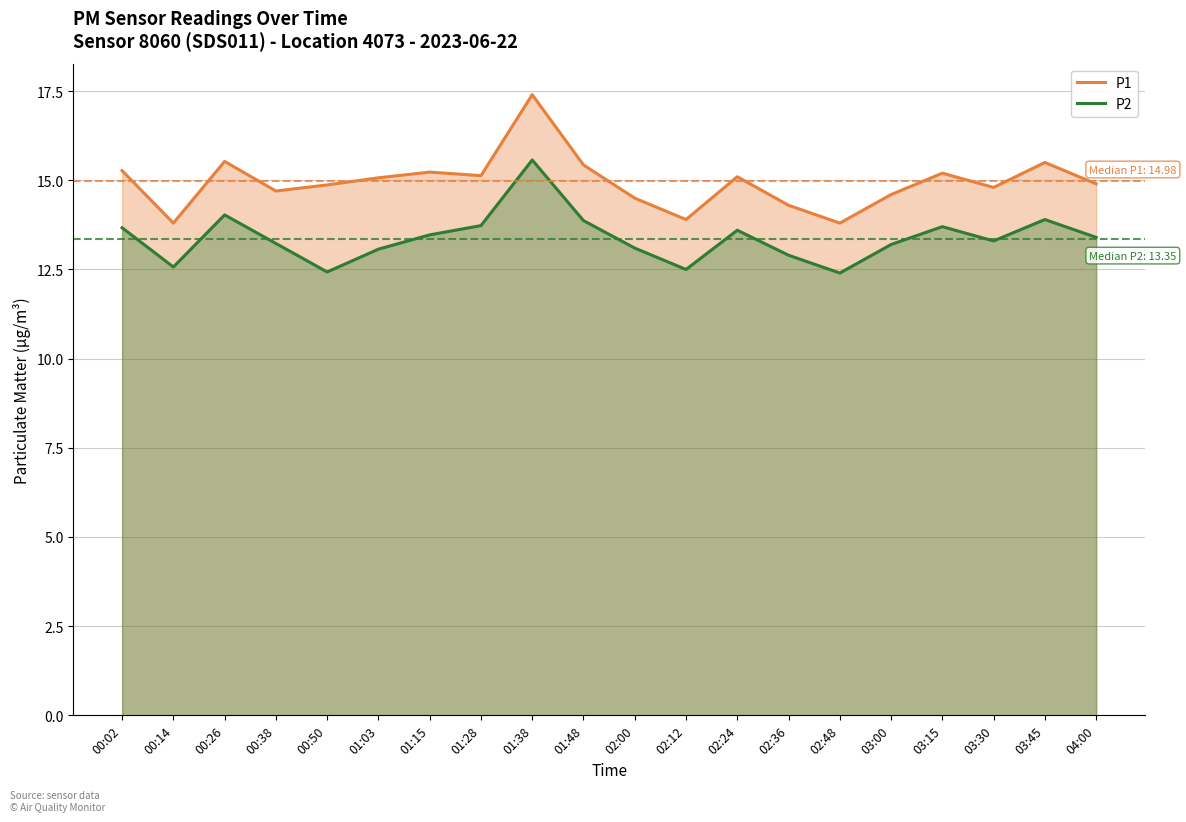

At which label does P1 first exceed 15?

00:02